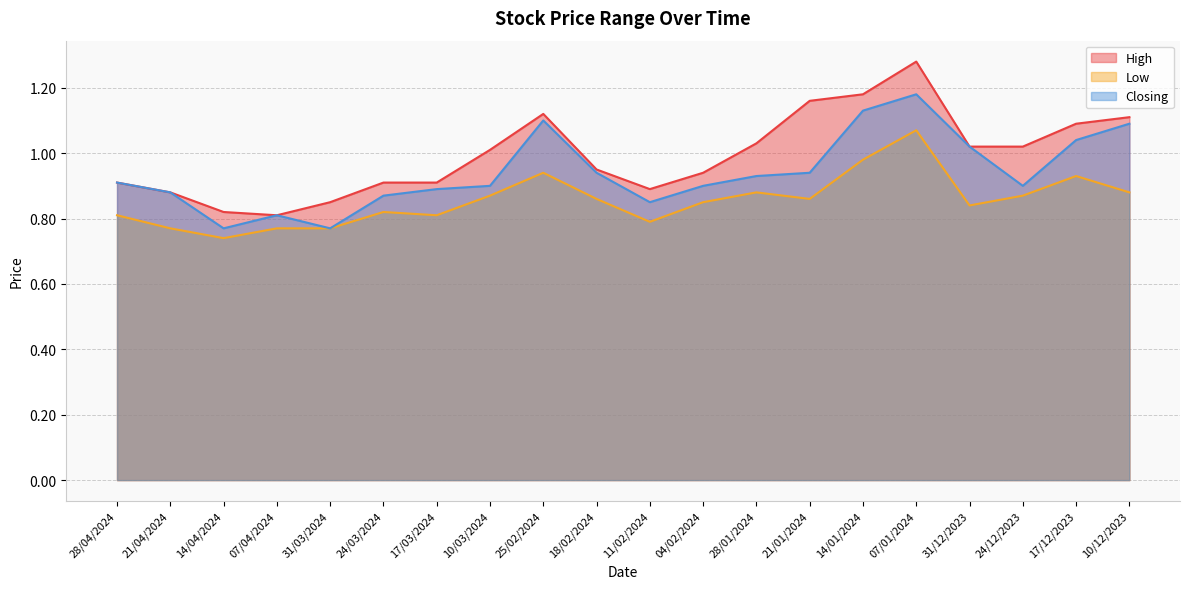

What is the spread (max minus min) of values at 28/04/2024?

0.1